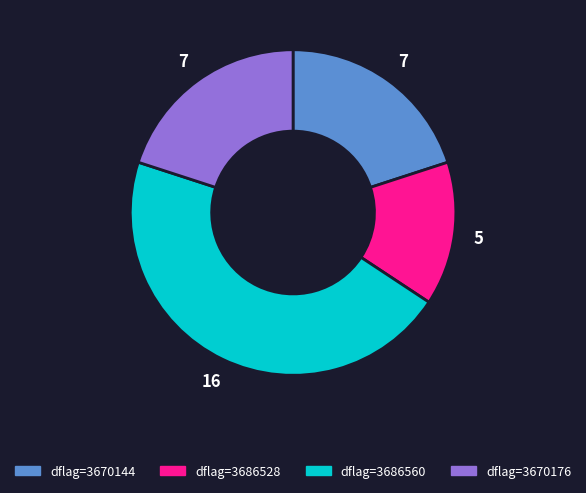

Is there a majority slice in this chart?

No